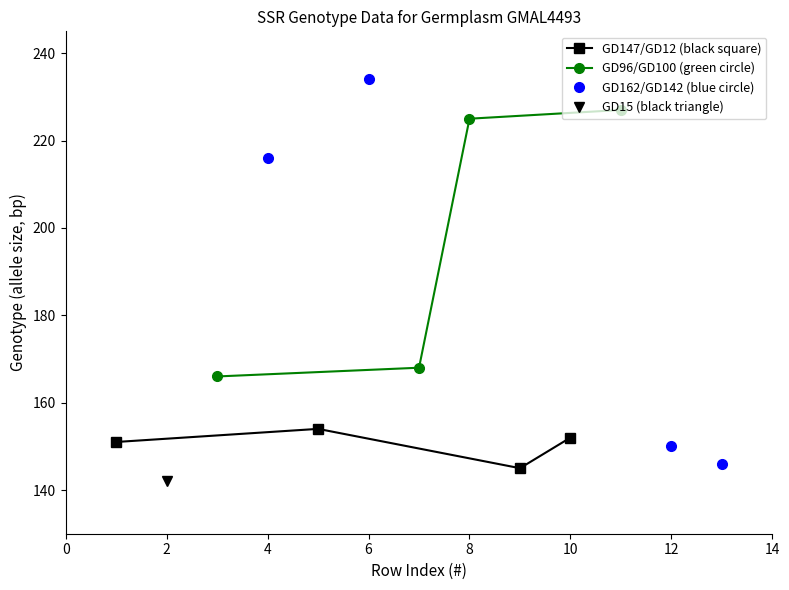

What is the minimum value for GD96/GD100 (green circle)?

166